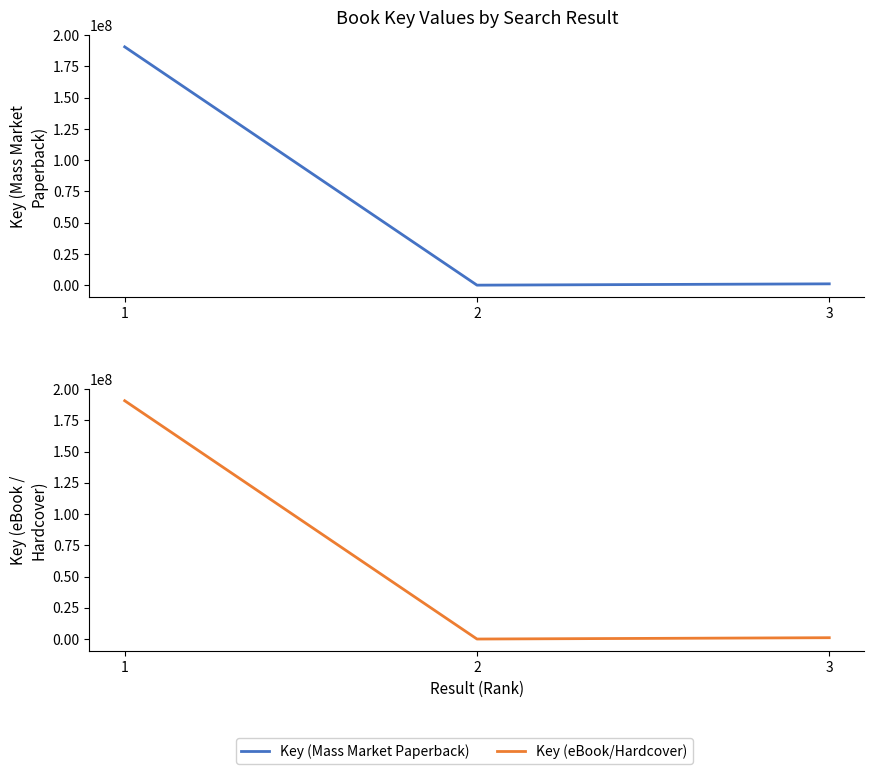

Does the chart have visible grid lines?

No